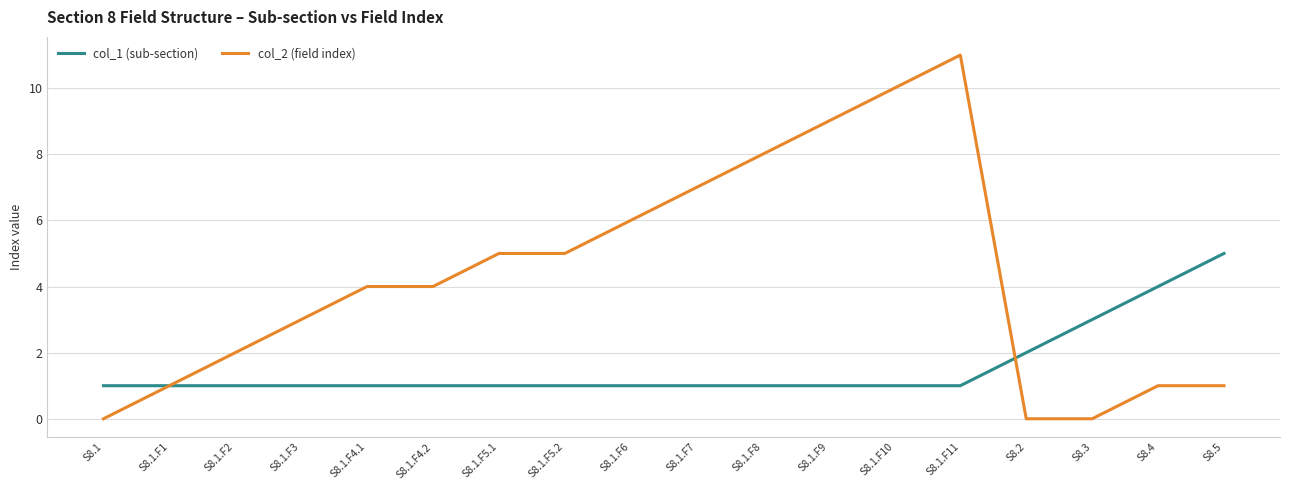

The col_2 (field index) series shows 7 at S8.1.F7. True or false?

True